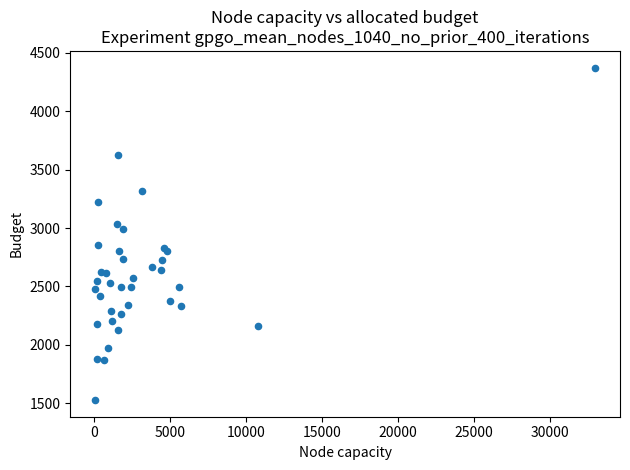

What Y value in the scatter plot is closest to 2950?

2991.9